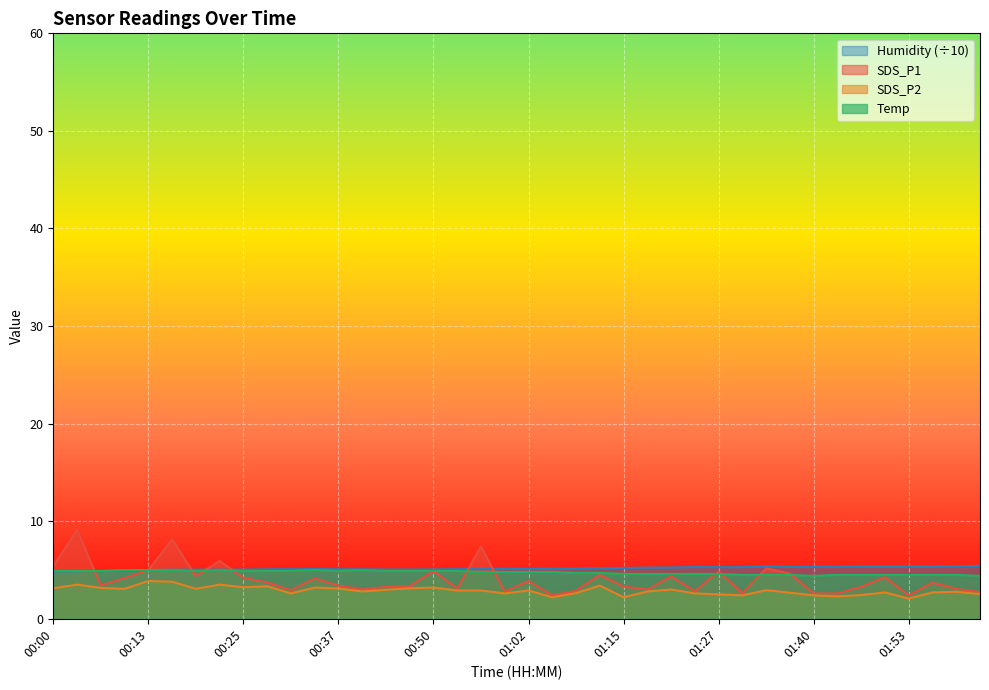

Is the value of Humidity at 01:37 greater than the value of SDS_P1 at 00:25?

Yes